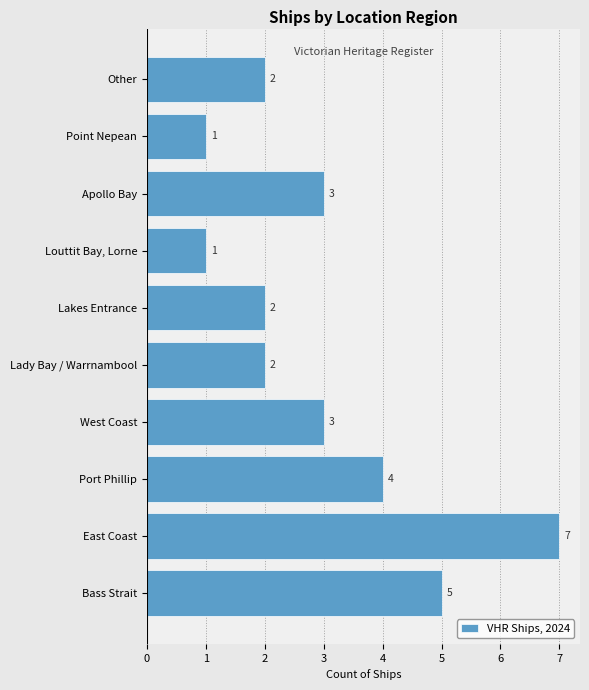

Does the chart contain stacked bars?

No